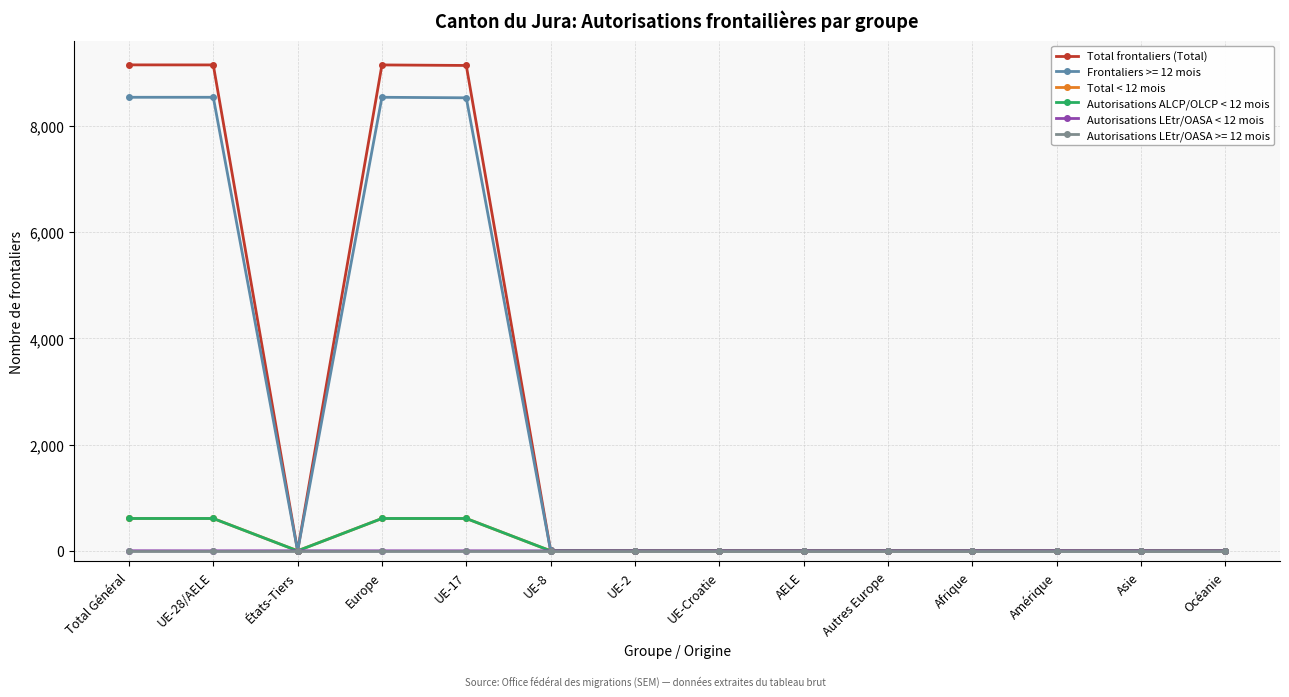

What is the sum of all Total frontaliers (Total) values?

36595